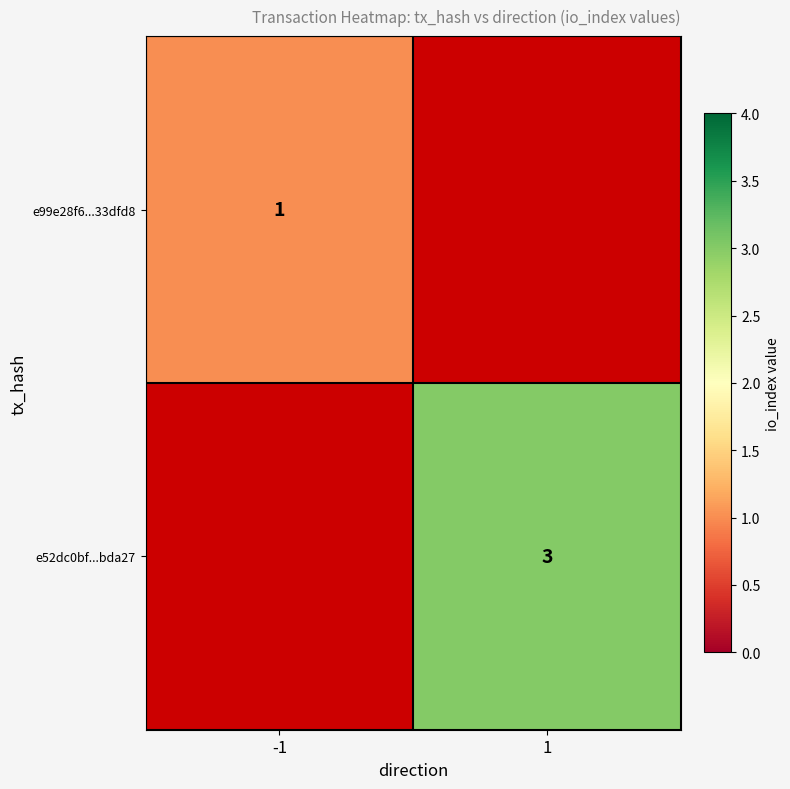

Which has a higher value, 1 or -1?

-1